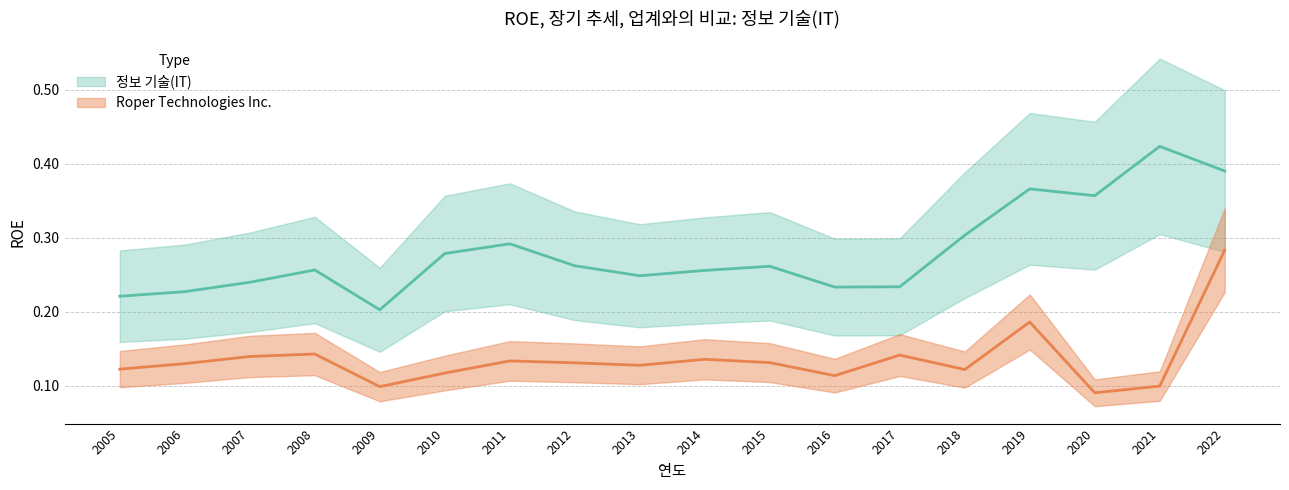

Is the value of Roper Technologies Inc. at 2006 greater than the value of 정보 기술(IT) at 2007?

No